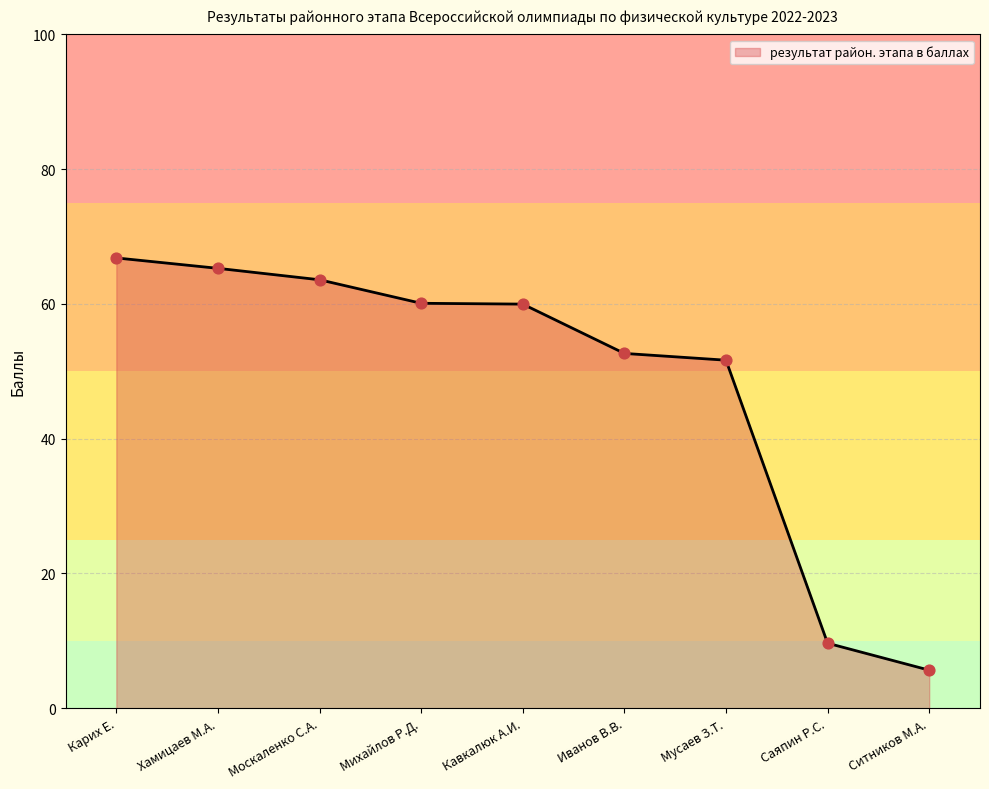

What is the ratio of the value at Ситников М.А. to the value at Иванов В.В.?

0.1